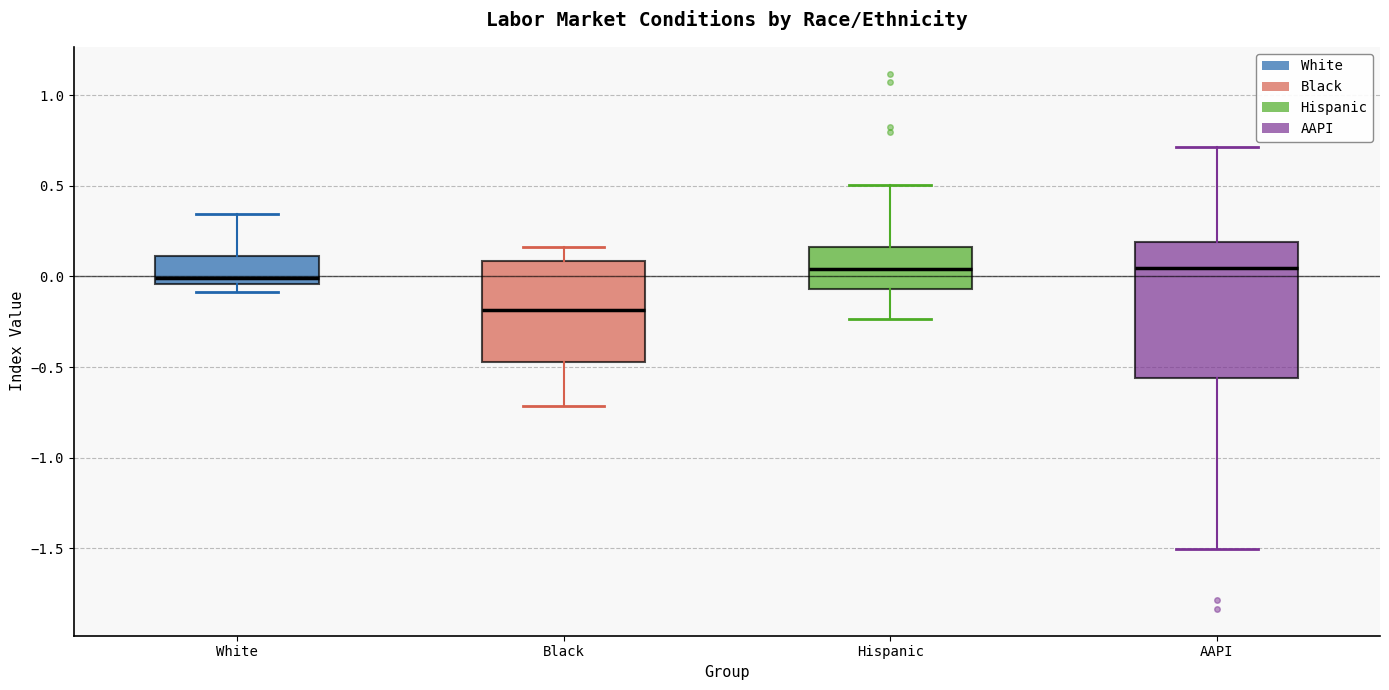

Reading left to right, read every box against the y-axis: the position of its median line, the range the box covers, and the ends of its whiskers. The values are not printed on the chart, so give them approximately, as read against the axis.

White: median 0.00, box -0.05 to 0.10, whiskers -0.10 to 0.35
Black: median -0.20, box -0.45 to 0.10, whiskers -0.70 to 0.15
Hispanic: median 0.05, box -0.05 to 0.15, whiskers -0.25 to 0.50
AAPI: median 0.05, box -0.55 to 0.20, whiskers -1.50 to 0.70